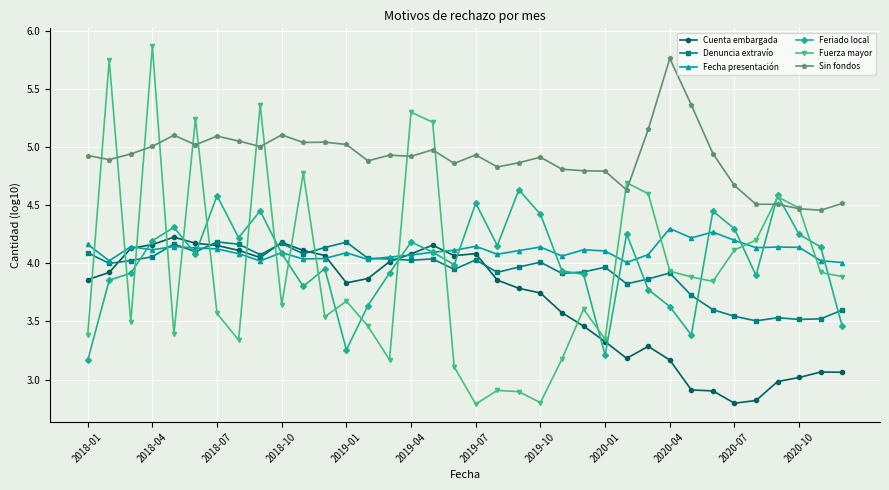

Which series has the largest range (max minus min)?

Fuerza mayor